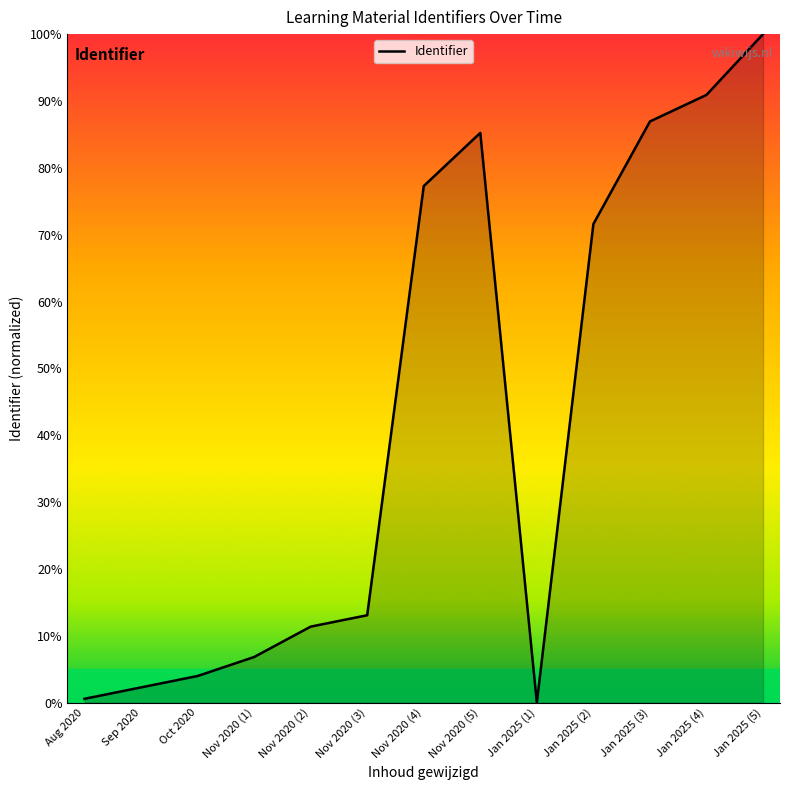

At which label is the value closest to 50?

Jan 2025 (2)